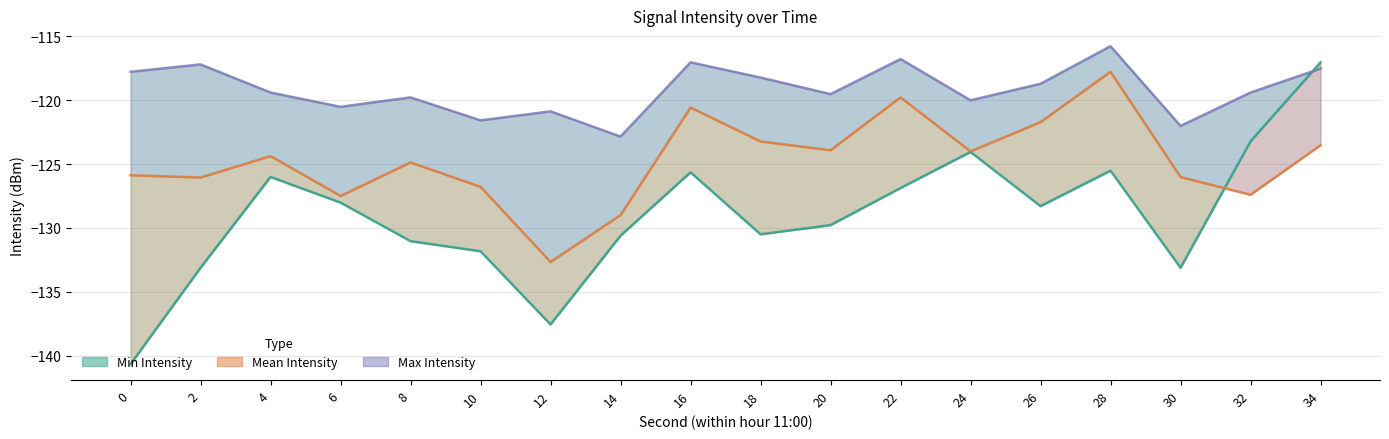

Rank the series at 10 from highest to lowest value.

Max Intensity, Mean Intensity, Min Intensity